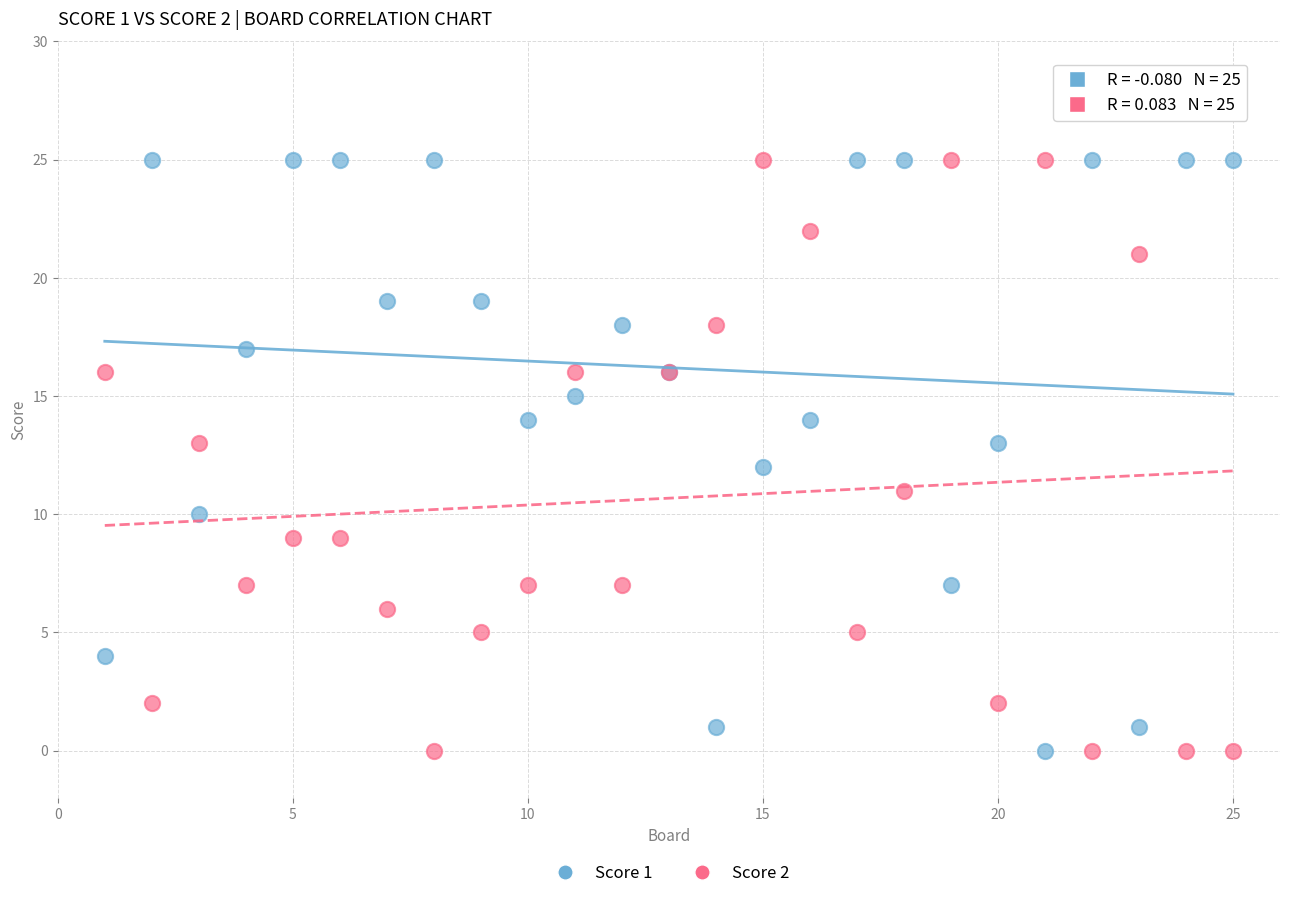

What is the X range (max minus min) for the scatter plot?

24